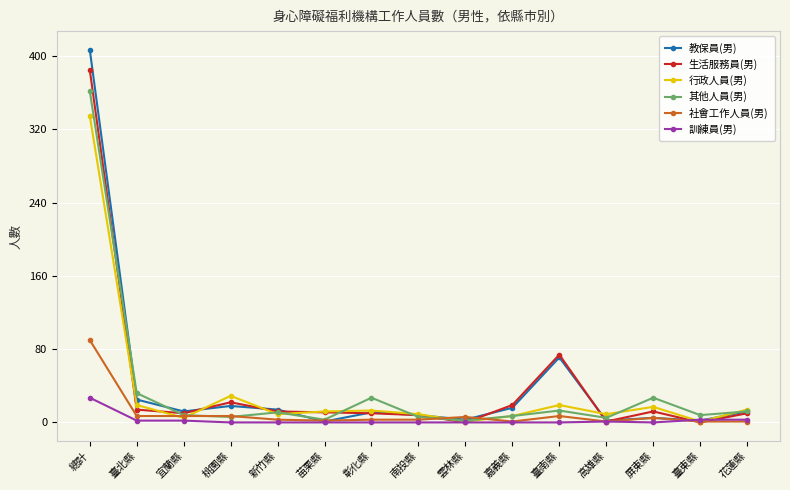

At which category is the sum across all series the highest?

總計